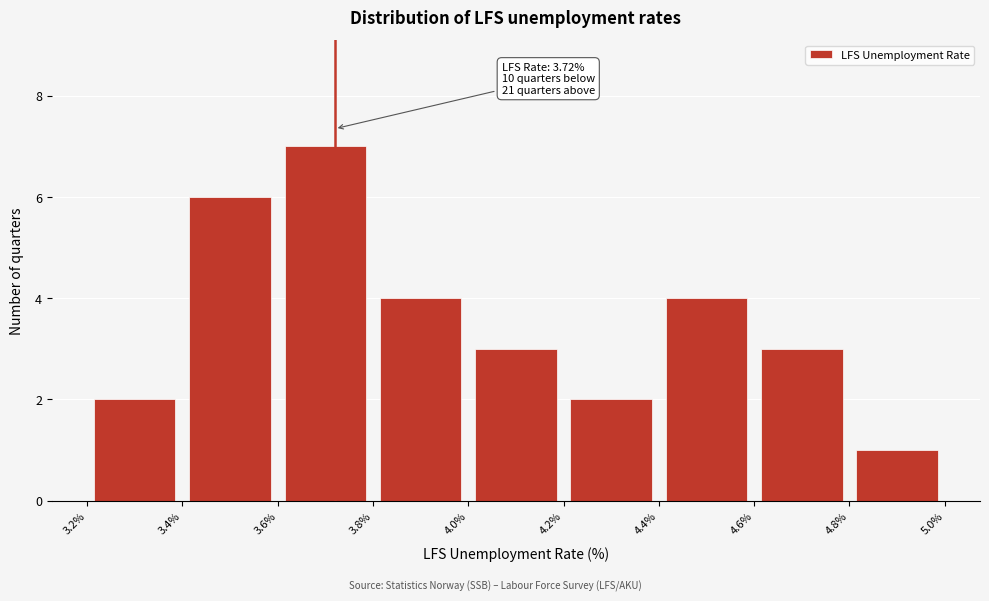

Over which range of the x-axis is the bar tallest?

3.6% to 3.8%